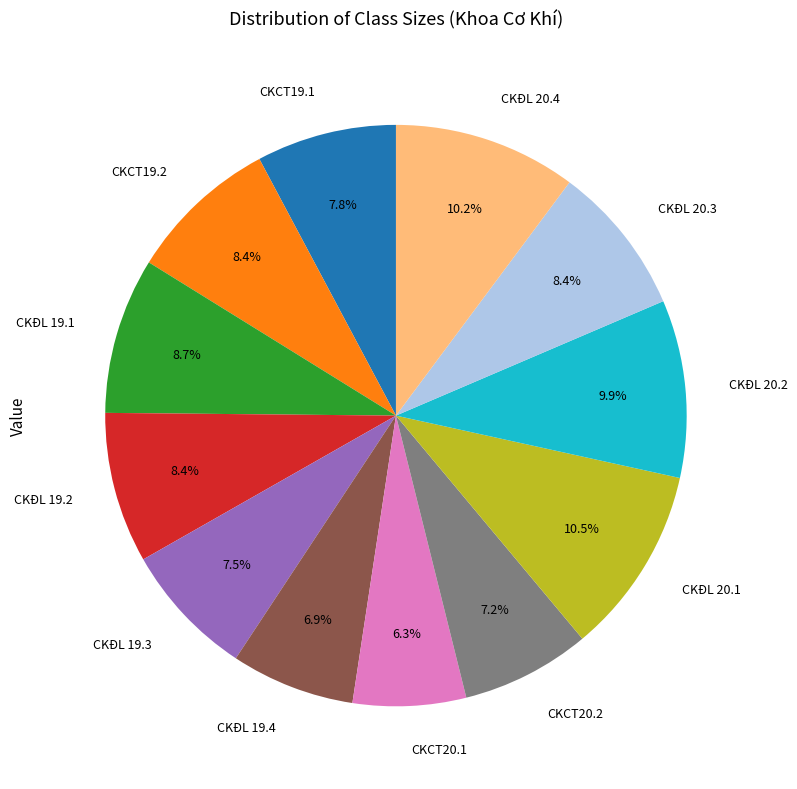

Does any single category account for the majority?

No